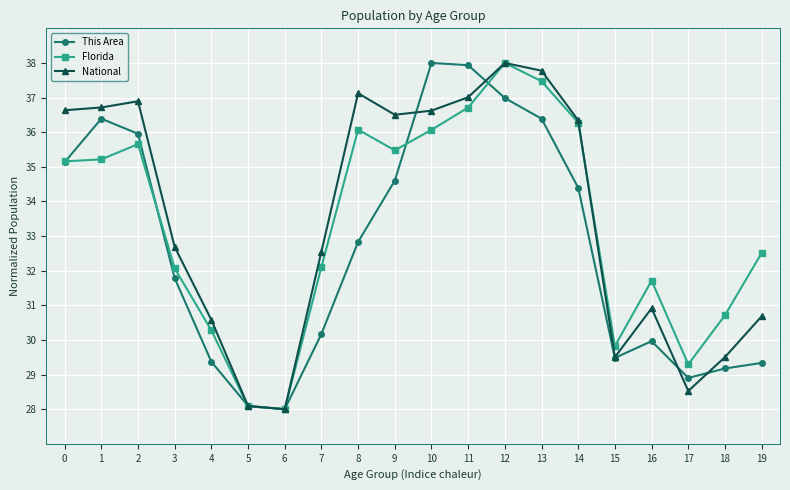

The Florida series shows 38.0 at 12. True or false?

True